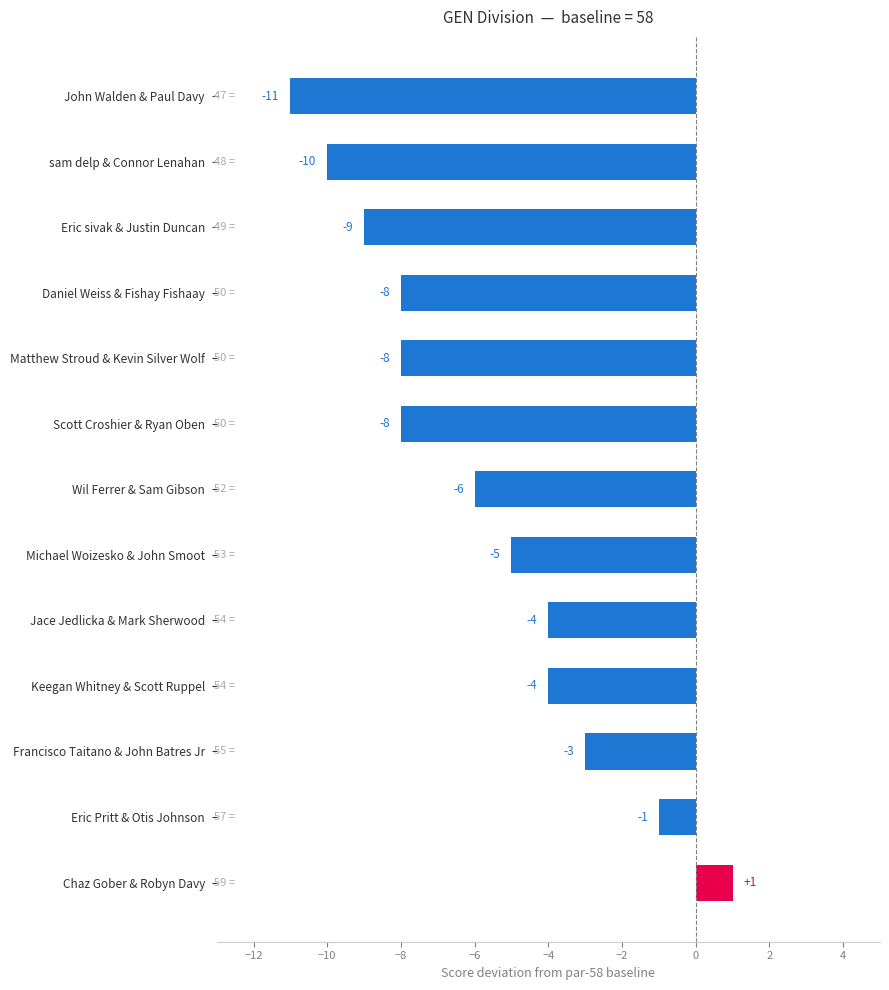

What is the minimum value shown in the chart?

-11